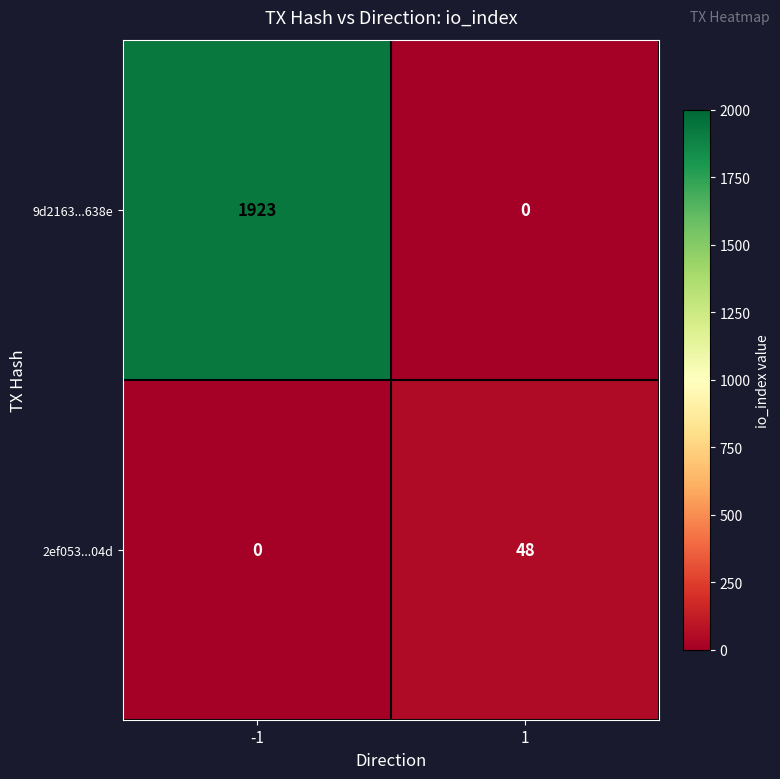

What is the average value of the 2ef053...04d series?

24